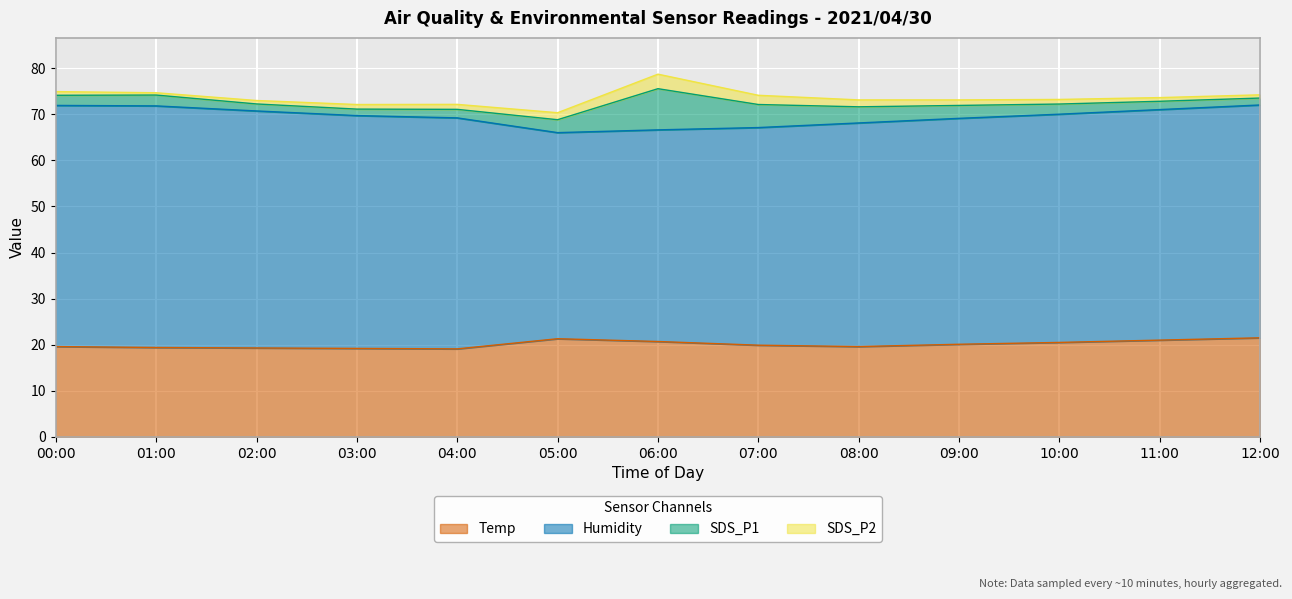

What is the average value of the SDS_P1 series?

2.9